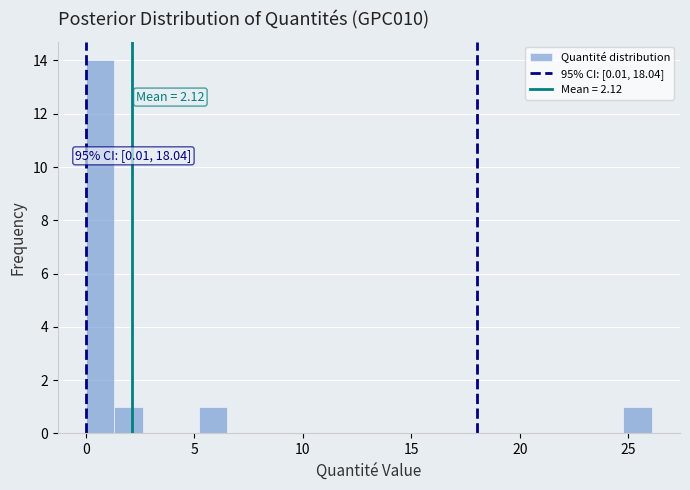

Read against the x-axis, roughly where is the centre of the tallest bar?

0.5